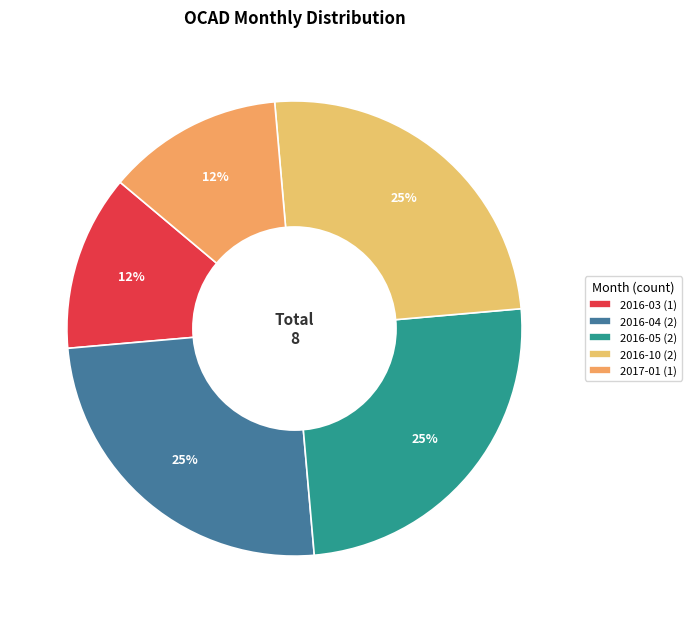

Count the number of slices in the pie.

5